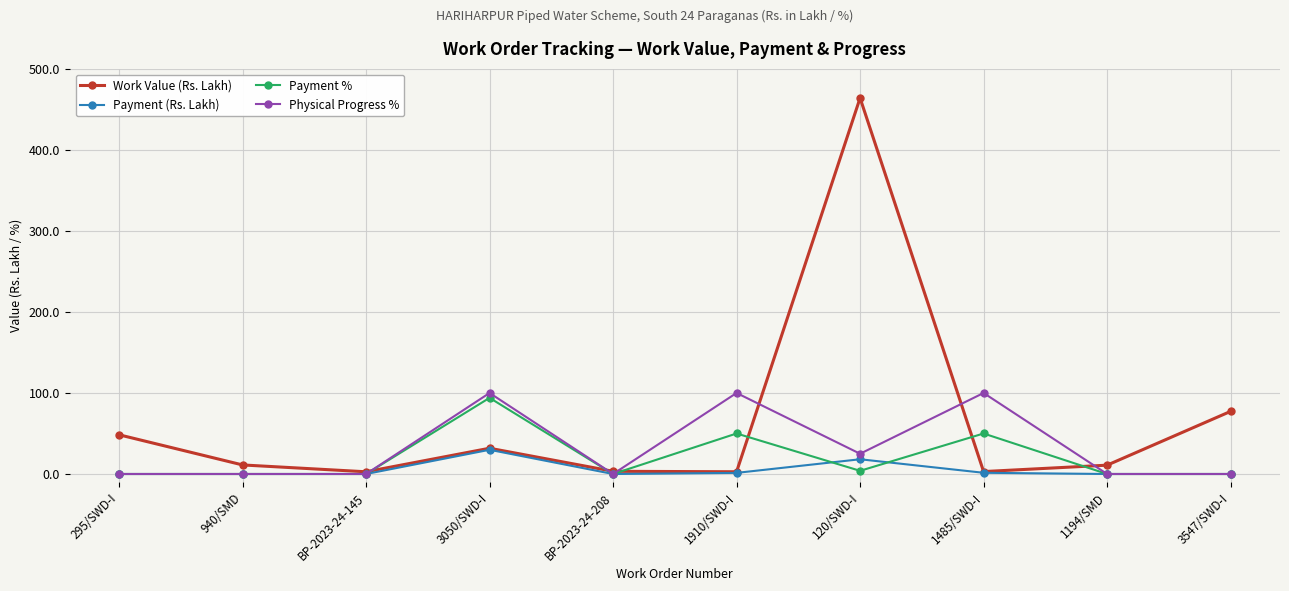

Is it true that Work Value (Rs. Lakh) equals 48.4 at 295/SWD-I?

True